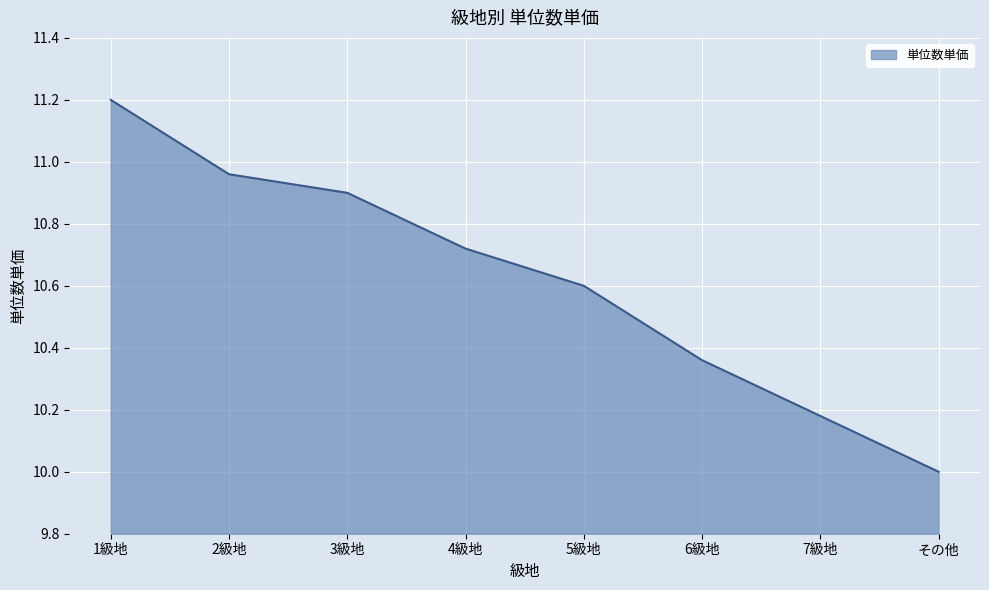

What is the approximate value at 5級地?

10.6